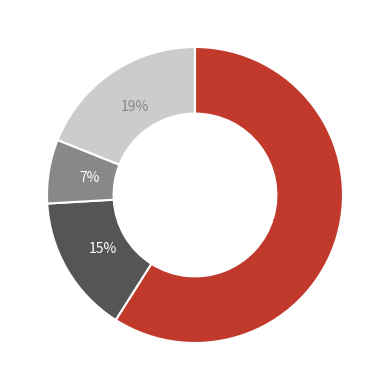

Is there a majority slice in this chart?

Yes